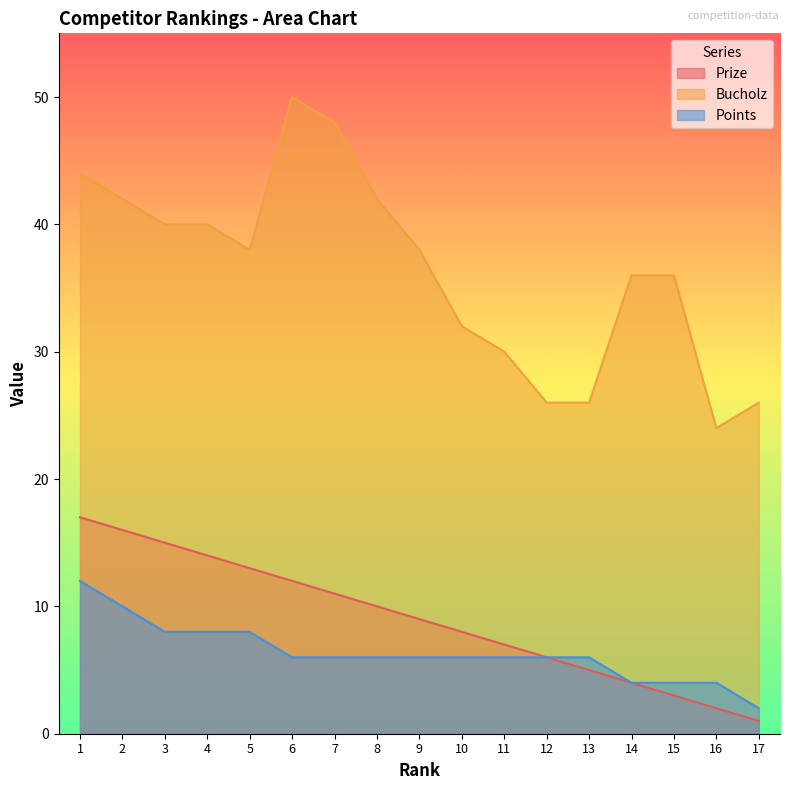

What is the value of the Prize point at the 16th from the left?

2